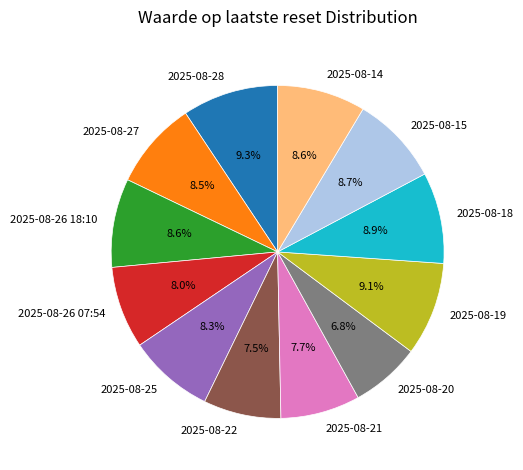

Which category has the smallest portion of the pie?

2025-08-20